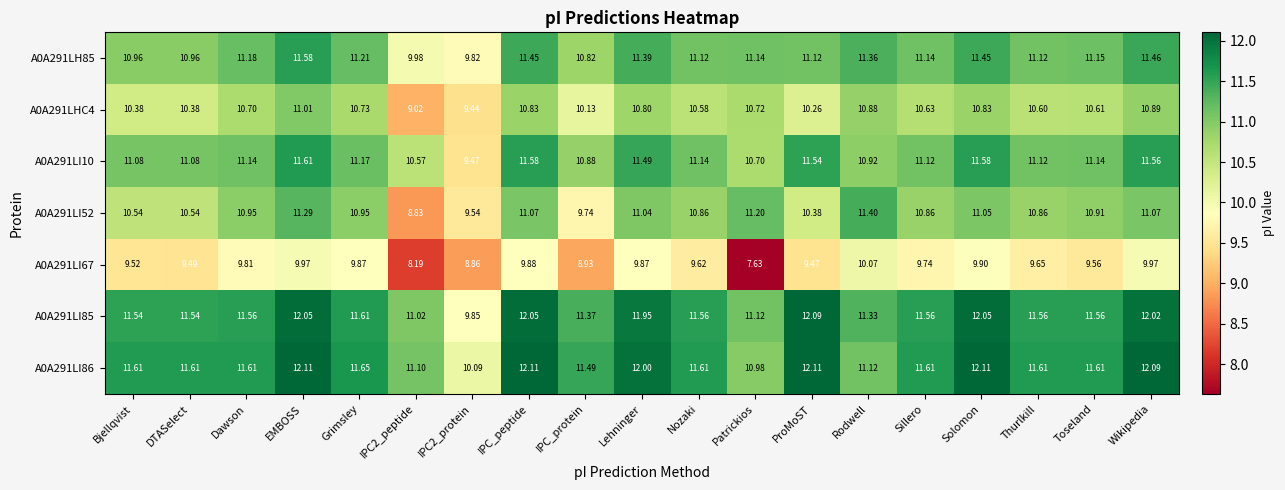

Where does the A0A291LI10 series first go above 11?

Bjellqvist